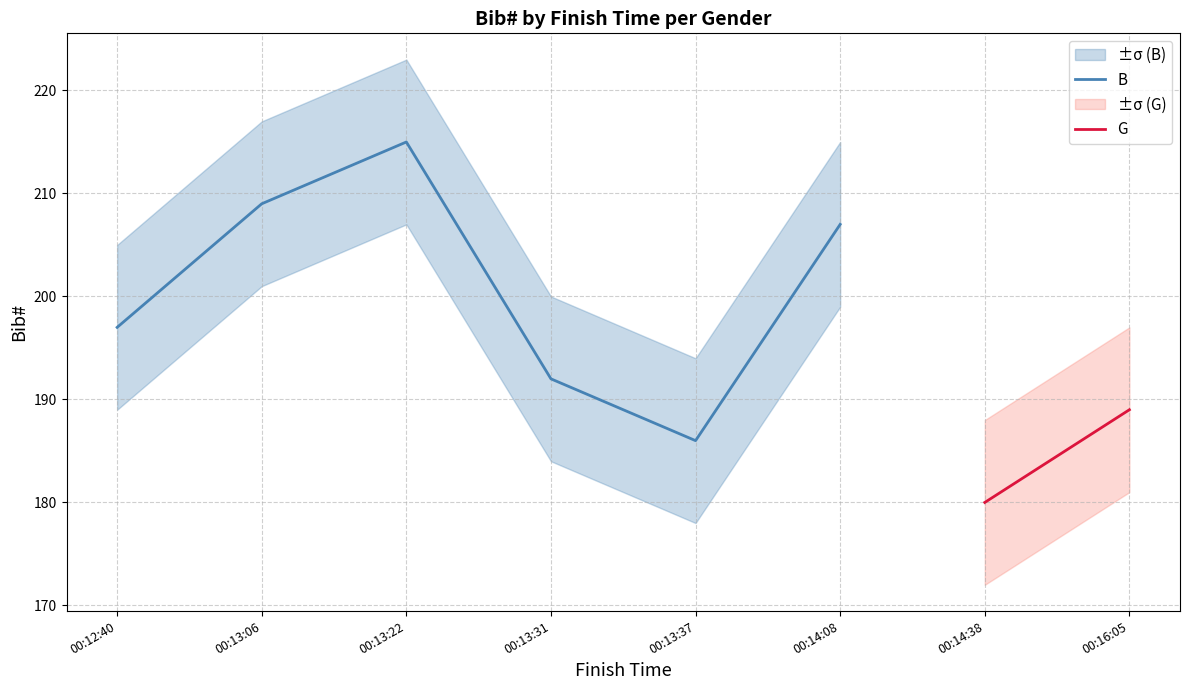

Between 00:12:40 and 00:14:08, which is larger?

00:14:08